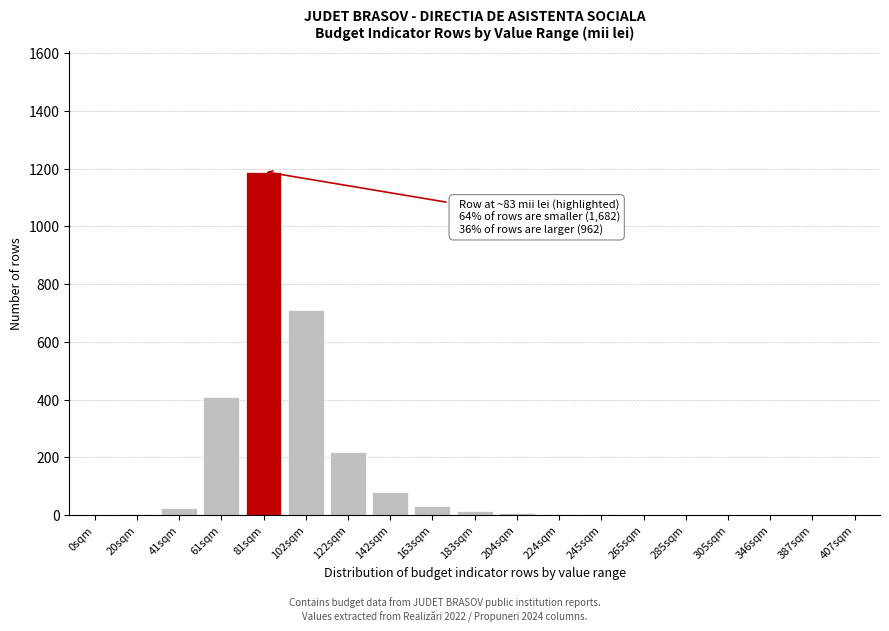

What value does the data have at 122sqm?

220